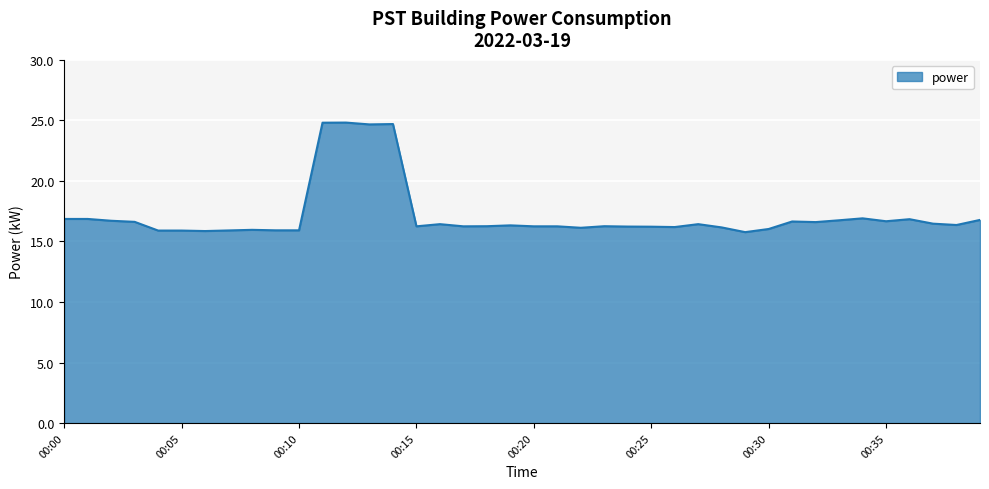

What is the greatest value displayed?

24.8